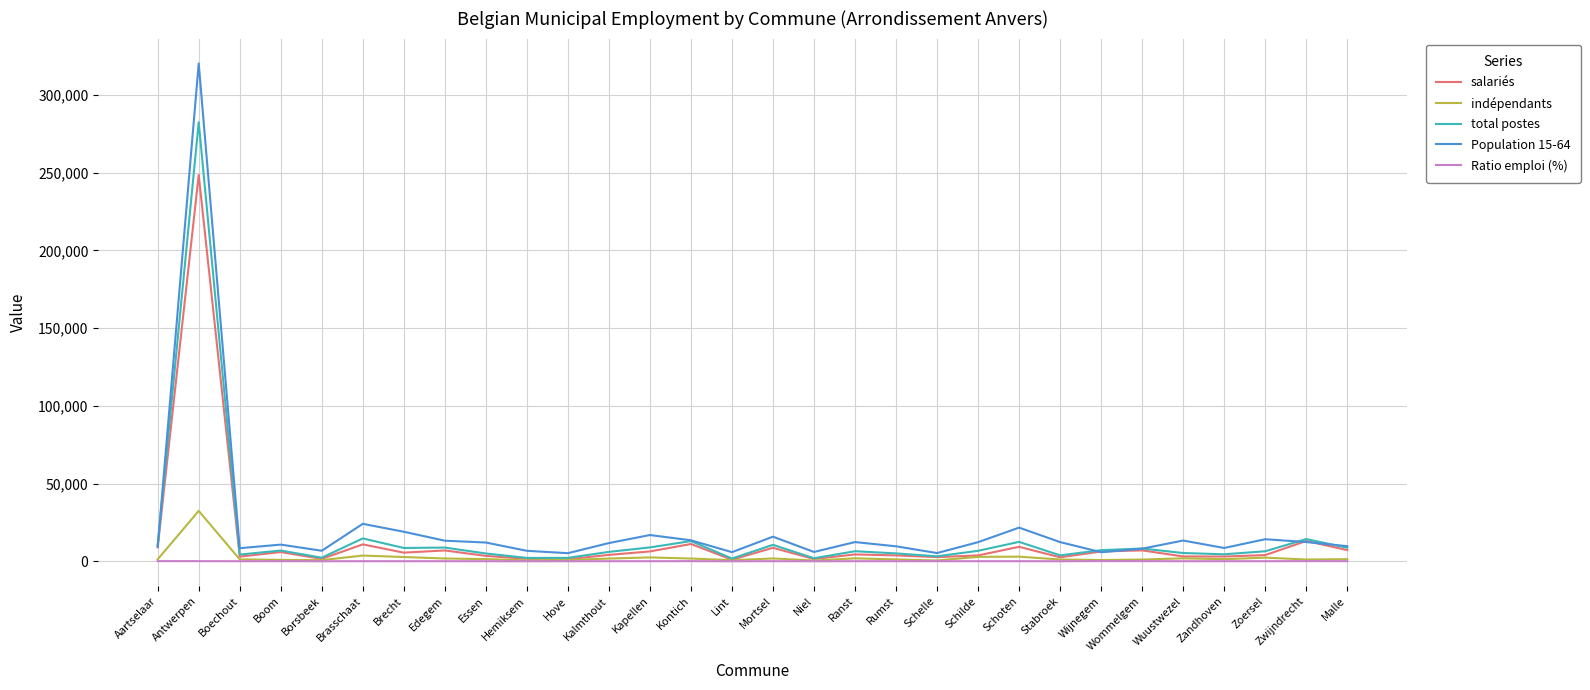

What is the minimum value for indépendants?

470.9